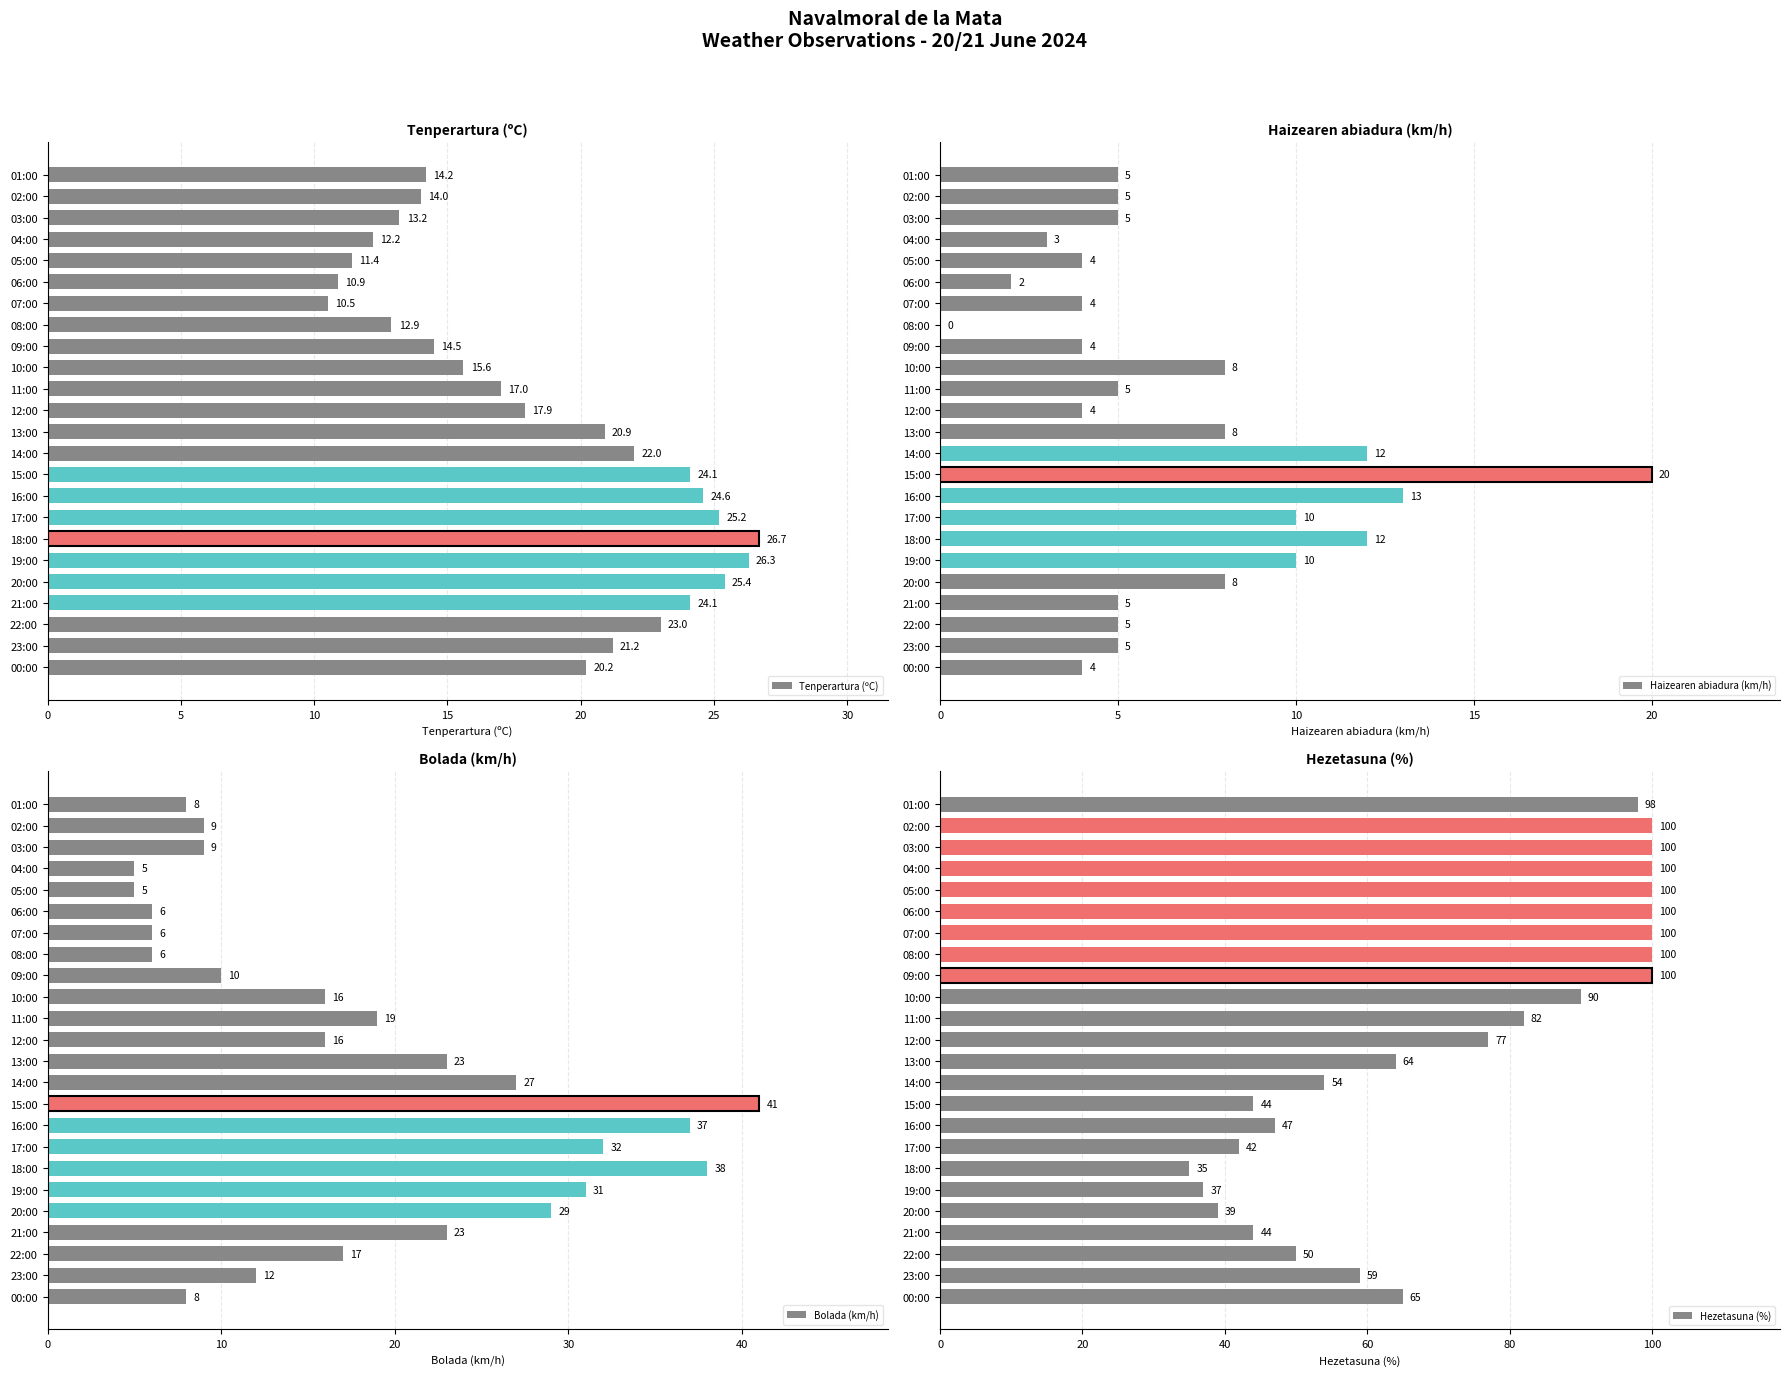

The value of Tenperartura (ºC) at 22:00 is 23.0. True or false?

True